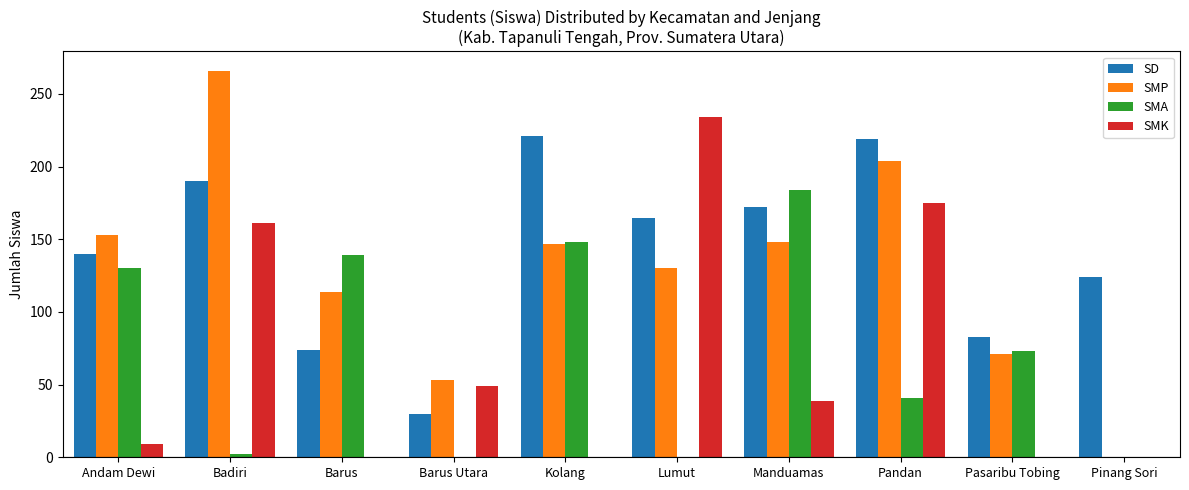

Which series has the widest spread of values?

SMP